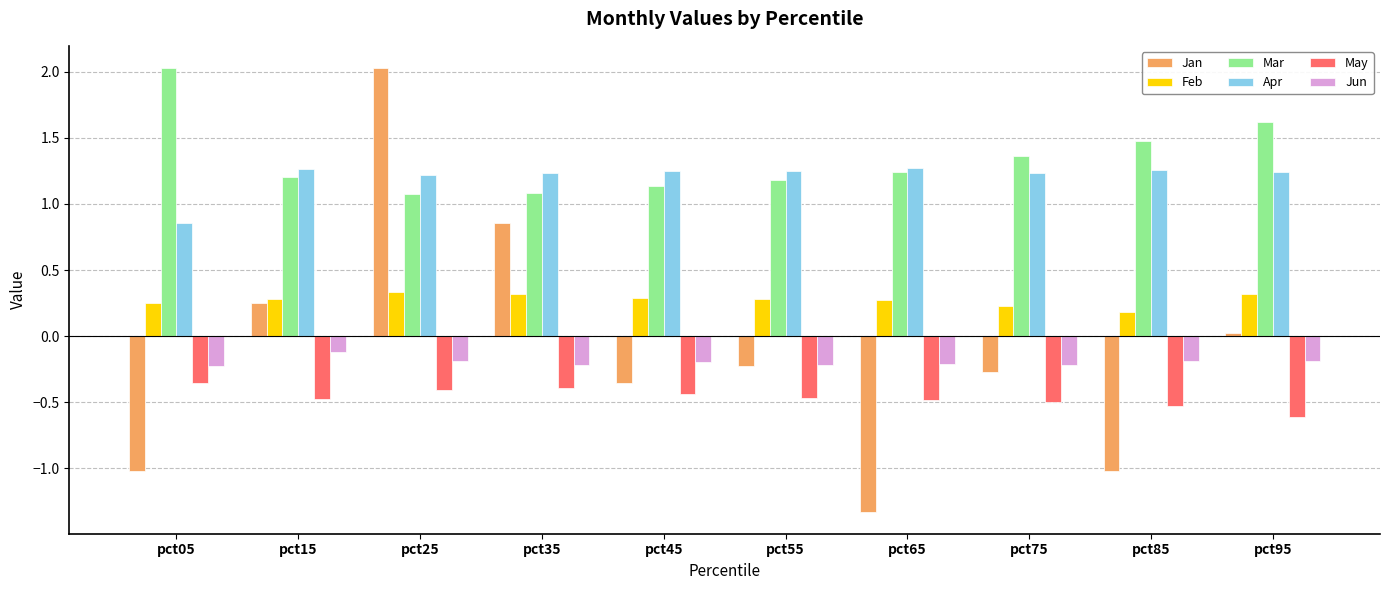

True or false: Jun has a value of -0.2 at pct45.

True